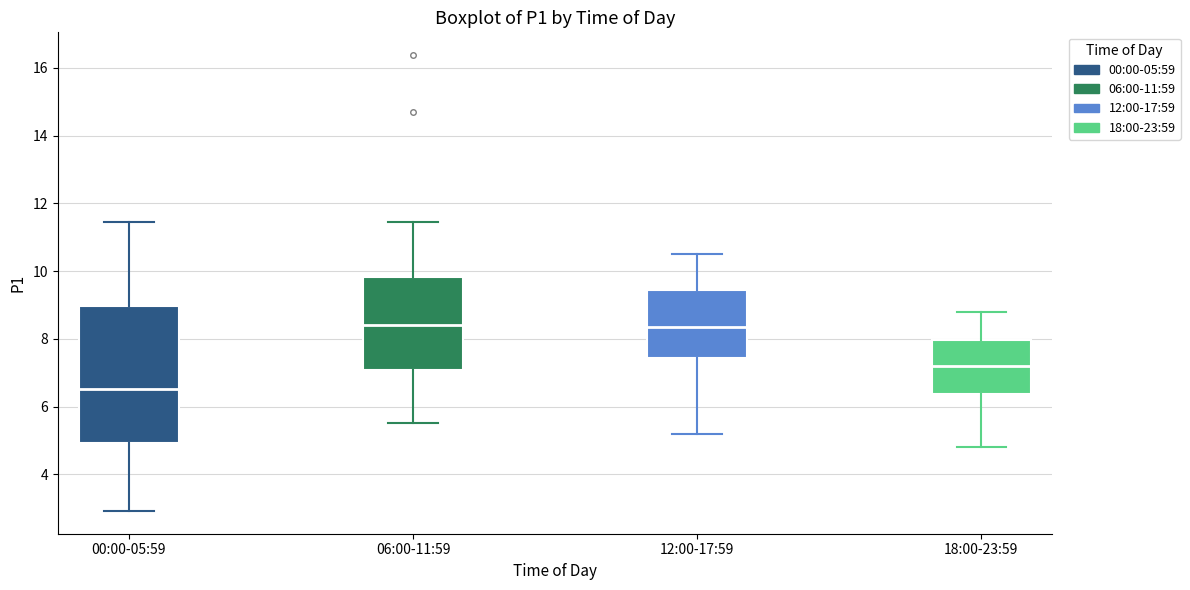

Reading left to right, read every box against the y-axis: the position of its median line, the range the box covers, and the ends of its whiskers. The values are not printed on the chart, so give them approximately, as read against the axis.

00:00-05:59: median 6.6, box 5.0 to 9.0, whiskers 3.0 to 11.4
06:00-11:59: median 8.4, box 7.0 to 9.8, whiskers 5.6 to 11.4
12:00-17:59: median 8.4, box 7.4 to 9.4, whiskers 5.2 to 10.6
18:00-23:59: median 7.2, box 6.4 to 8.0, whiskers 4.8 to 8.8